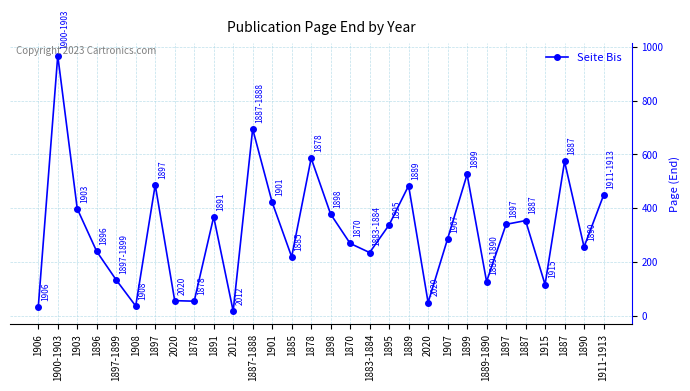

How many data points are less than 338?

15